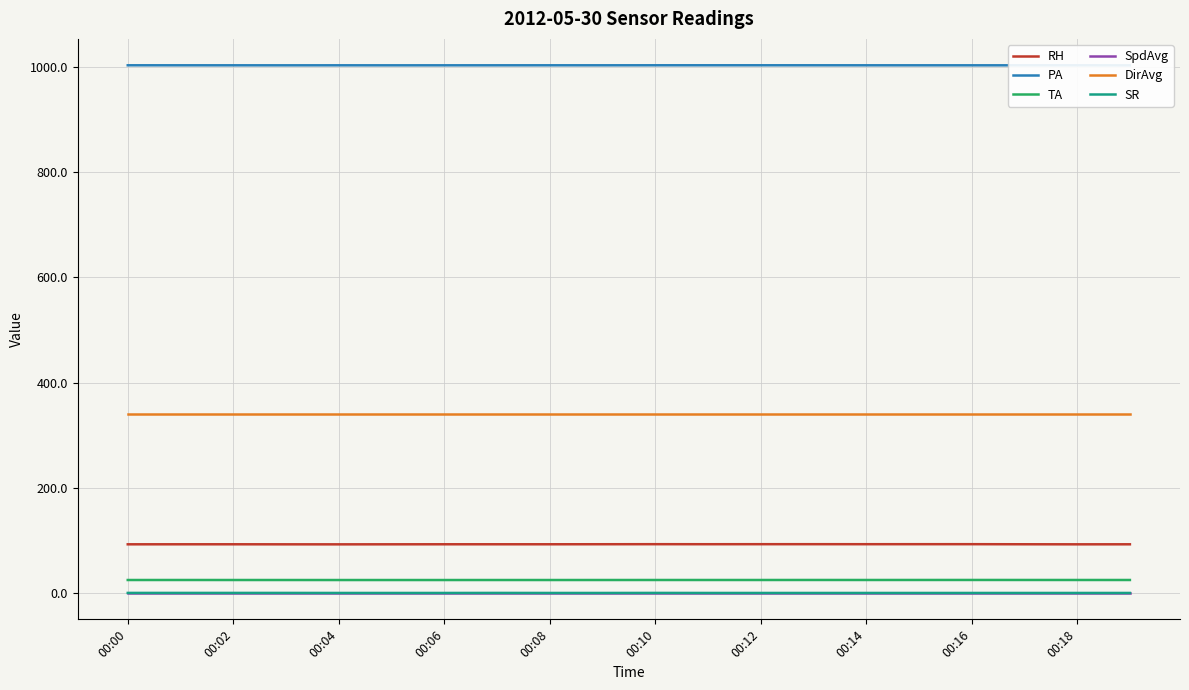

Where is DirAvg nearest to the value 341?

00:00